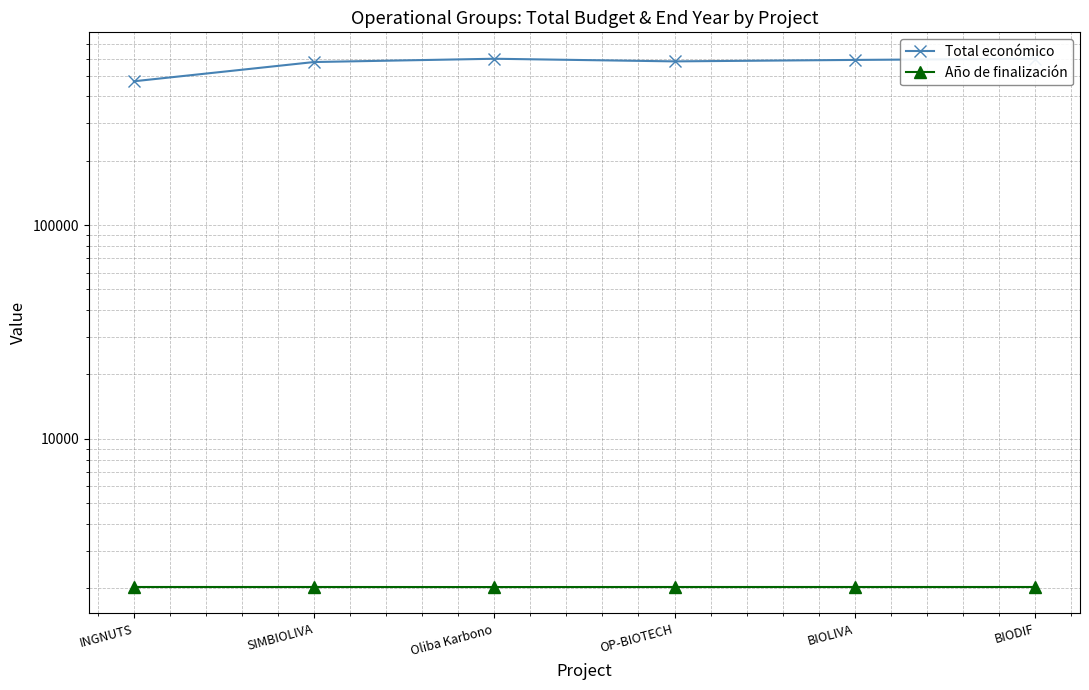

Reading left to right, what are all the values shown in this chart?

Total económico: 470675	579152	599992	583223	592475	599927
Año de finalización: 2027	2027	2026	2027	2027	2027